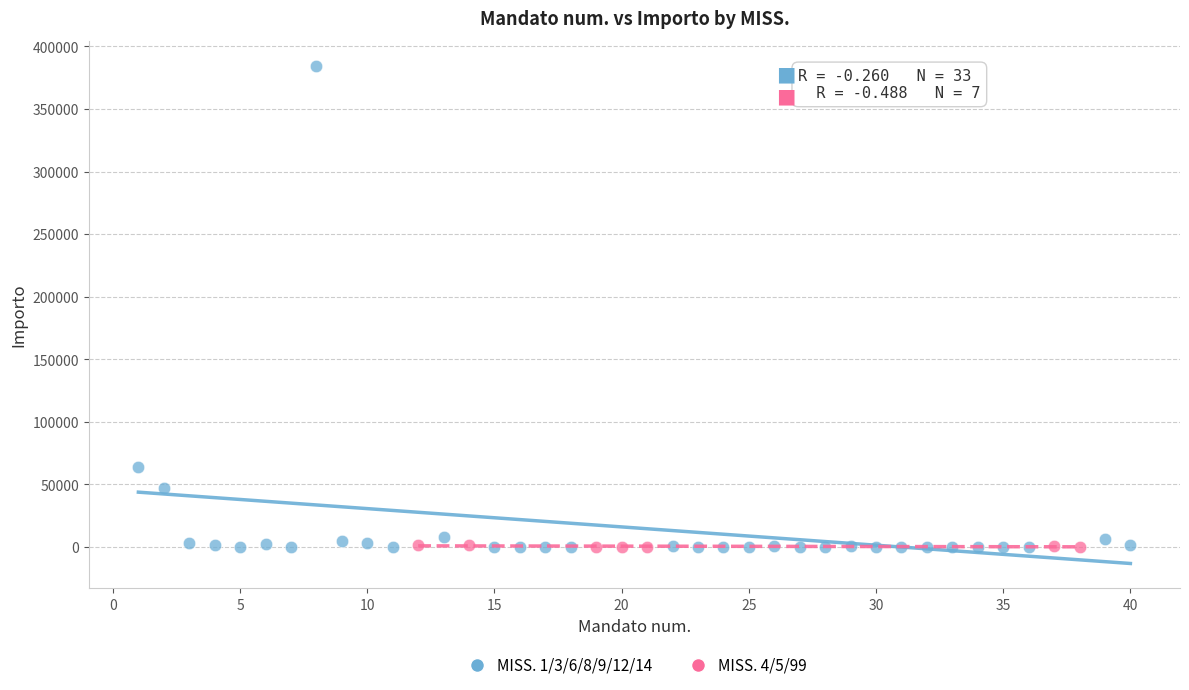

Which series has the largest Y range (max minus min)?

MISS. 1/3/6/8/9/12/14